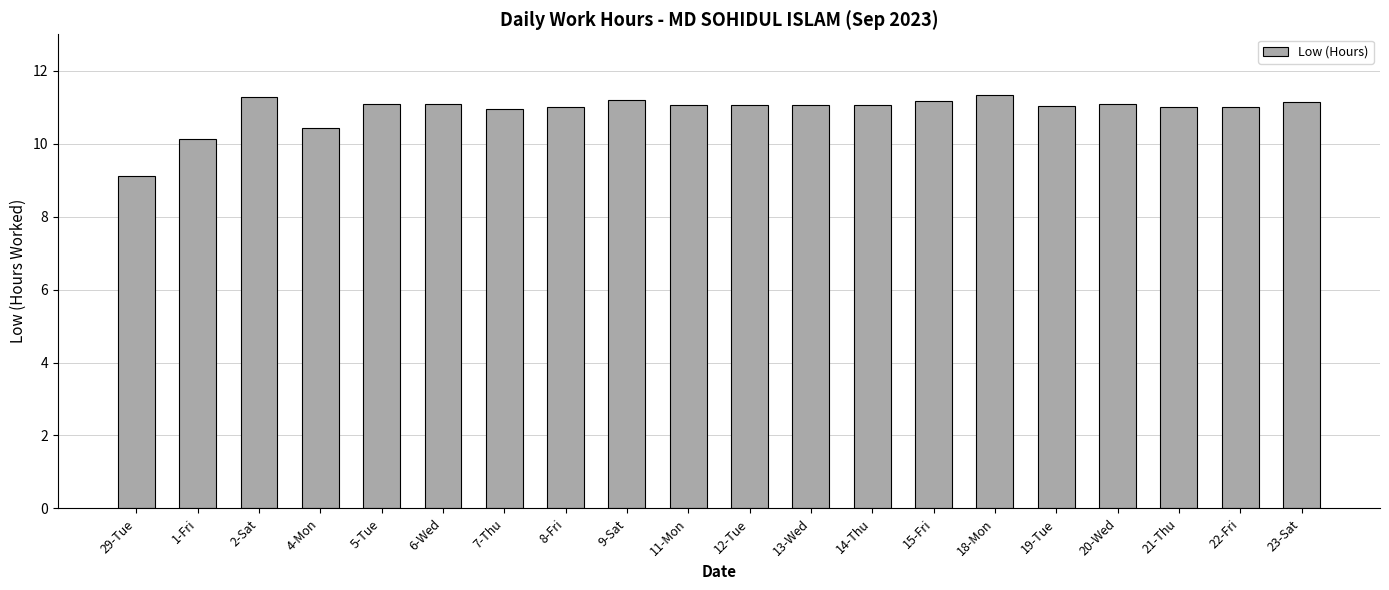

What value does the data have at 6-Wed?

11.1